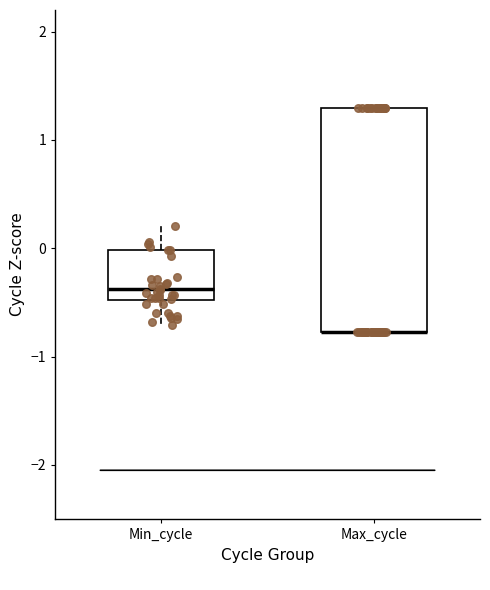

Which box is the tallest, from its lower edge to its upper edge?

Max_cycle